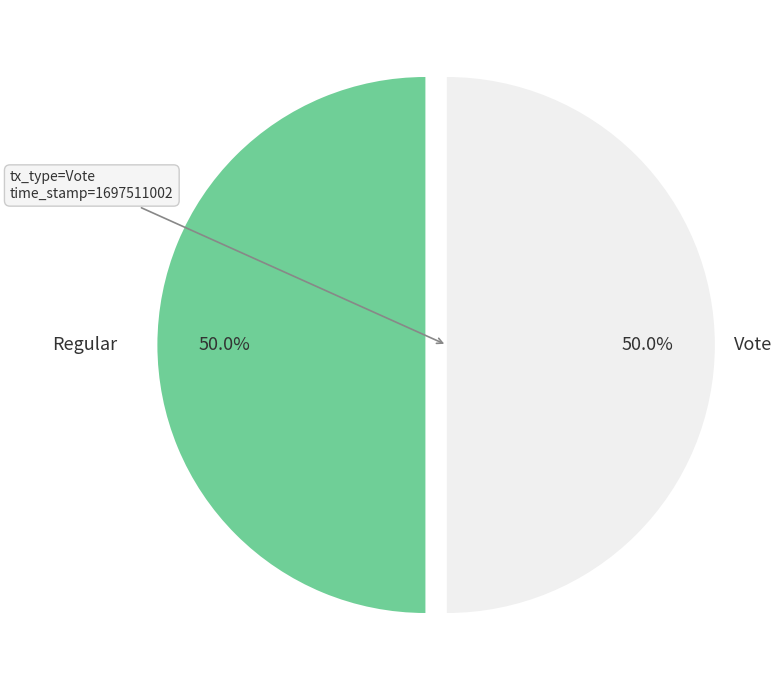

What is the ratio of the value at Vote to the value at Regular?

1.0